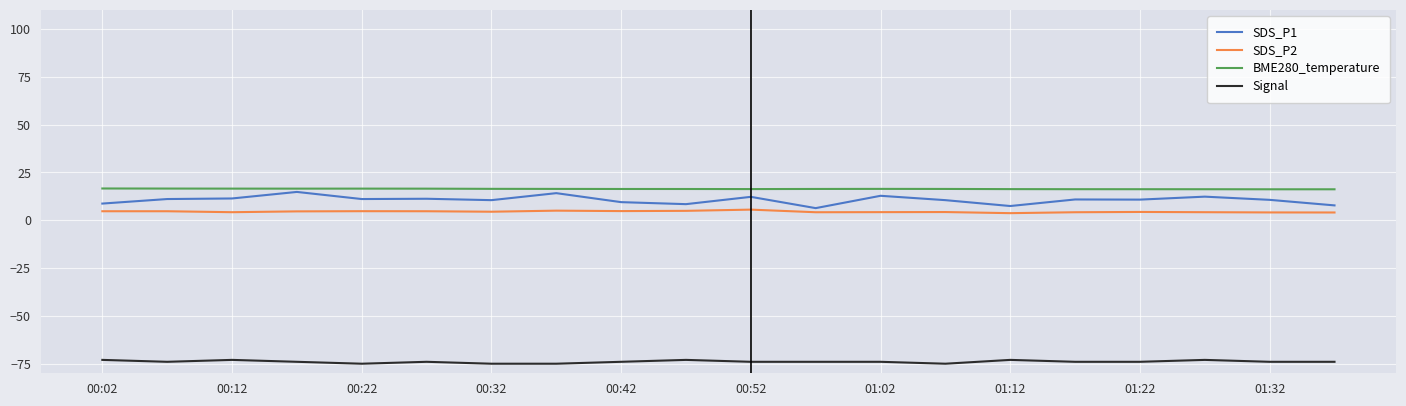

What is the lowest value of the Signal series?

-75.0